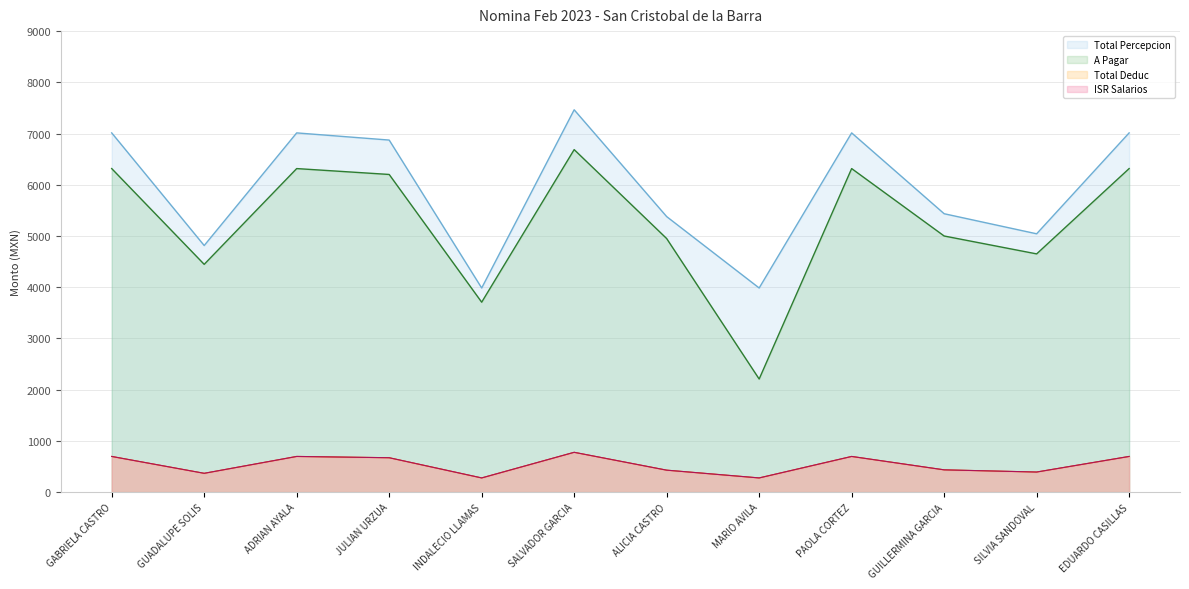

How many values in the Total Percepcion series exceed 6873?

5